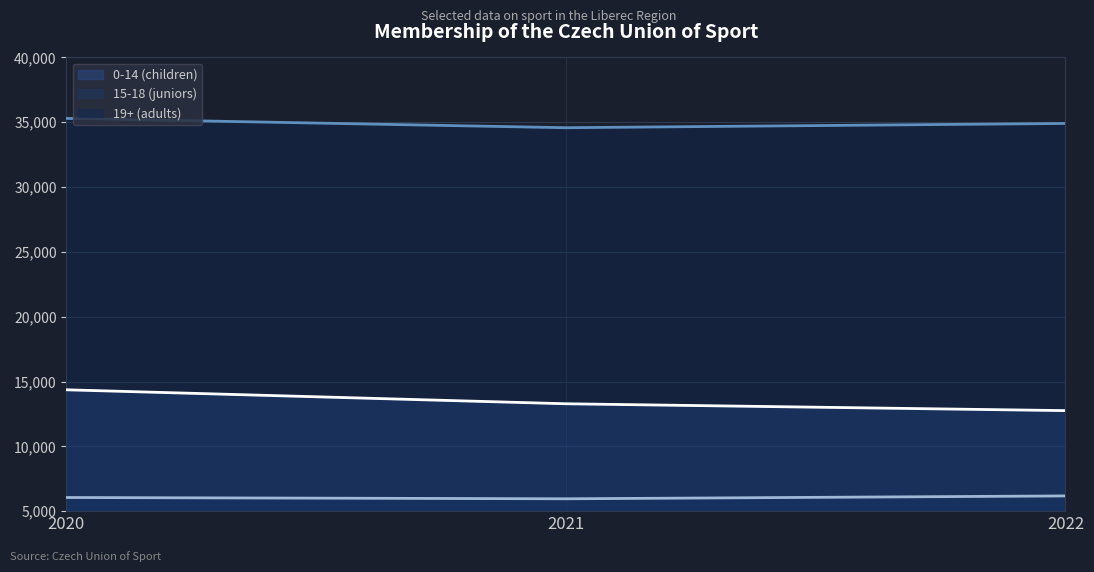

What is the difference between the maximum and minimum values in the 0-14 (children) (line) series?

1607